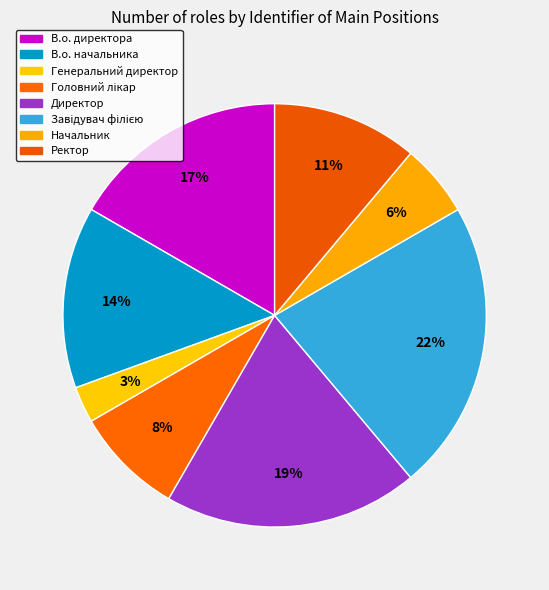

To the nearest percent, what is the combined percentage of В.о. директора and В.о. начальника?

31%